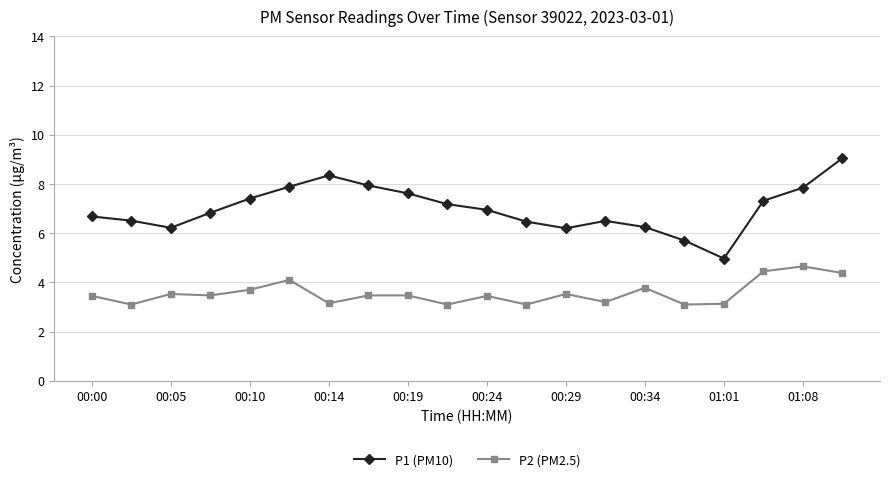

Which series has the largest range (max minus min)?

P1 (PM10)